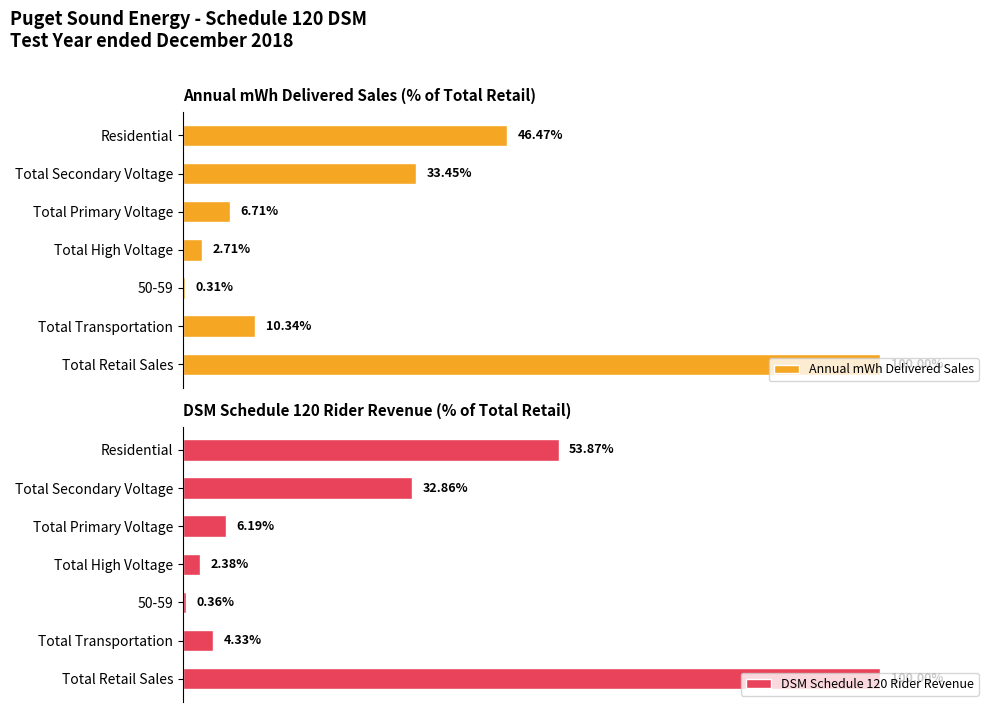

At which label is Annual mWh Delivered Sales closest to 50?

Residential